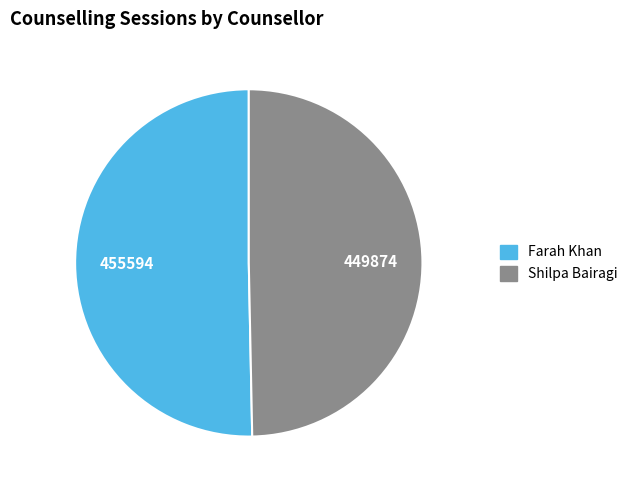

Does any single category account for the majority?

Yes